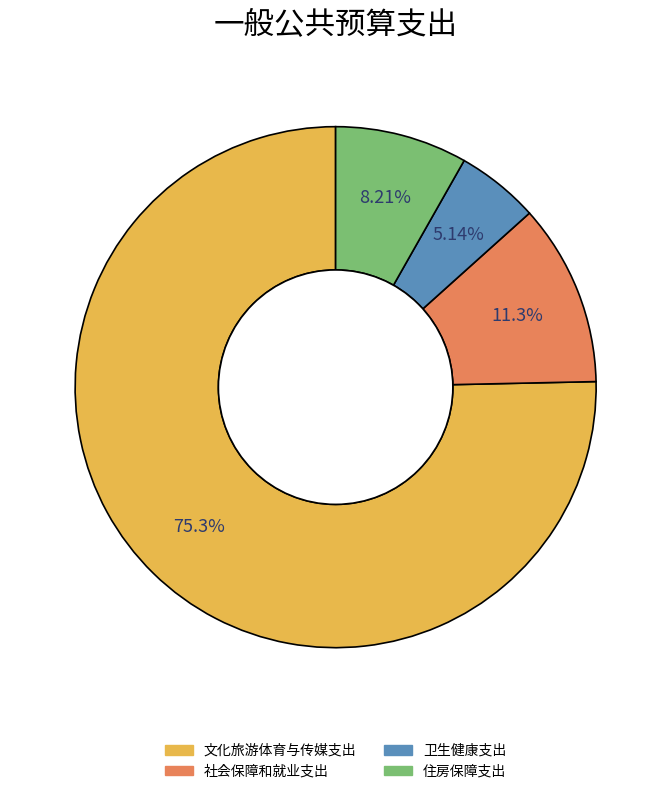

What is the ratio of the value at 卫生健康支出 to the value at 住房保障支出?

0.6